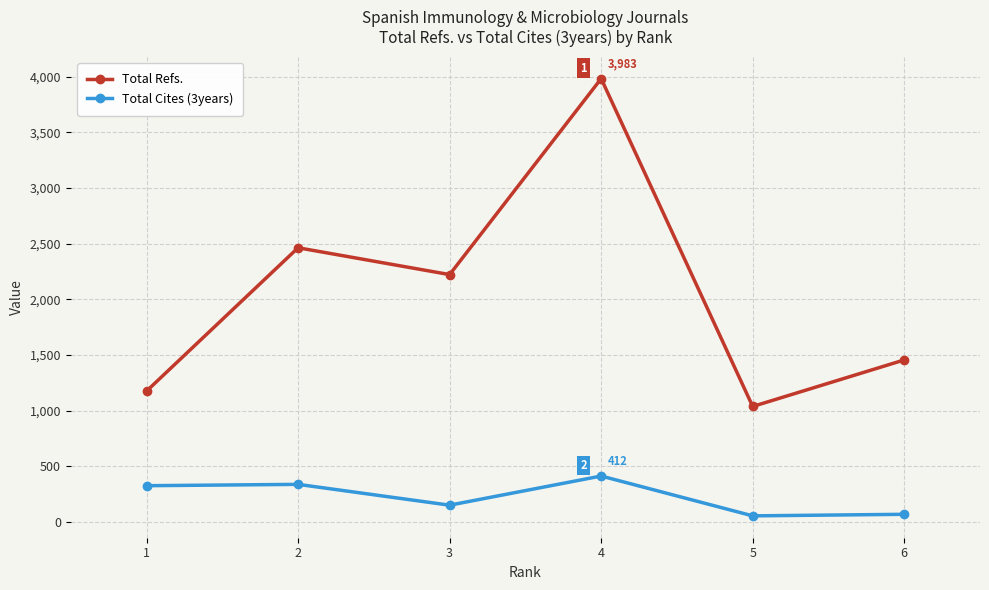

Rank the series by their average value, from lowest to highest.

Total Cites (3years), Total Refs.